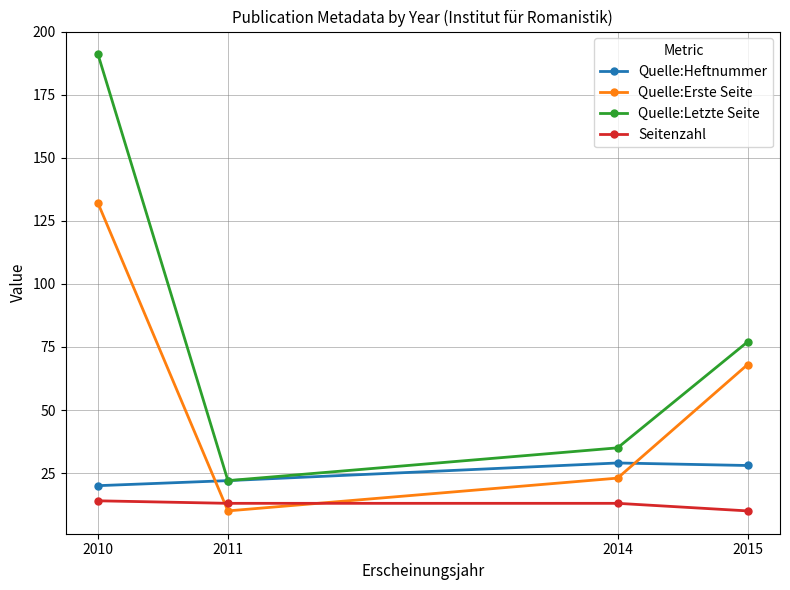

At 2015, list the series in order from smallest to largest.

Seitenzahl, Quelle:Heftnummer, Quelle:Erste Seite, Quelle:Letzte Seite